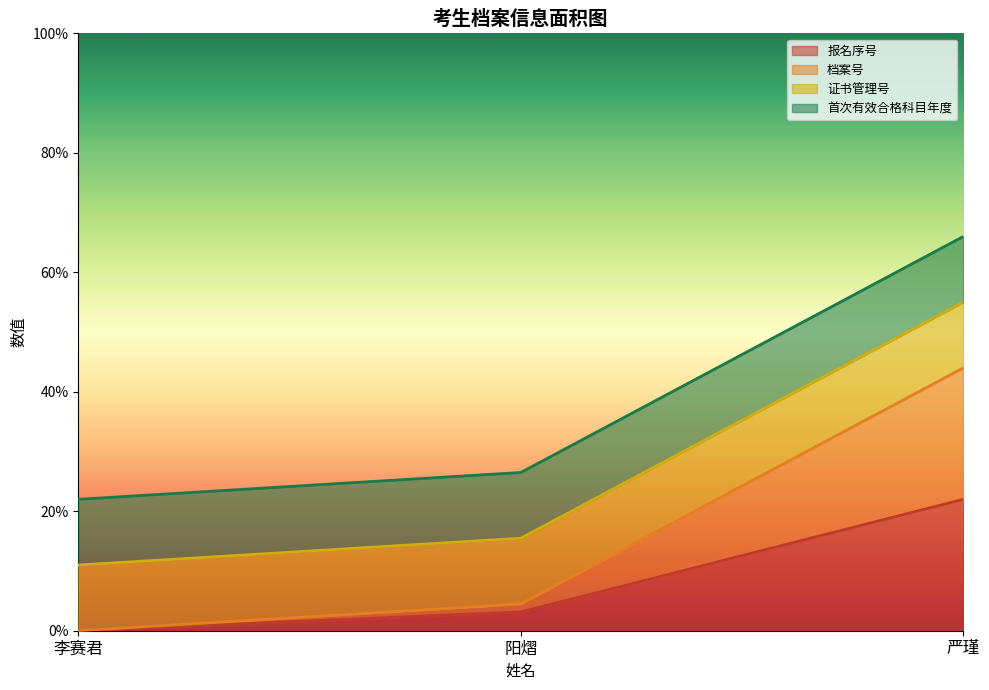

What position from the left is 李赛君?

1